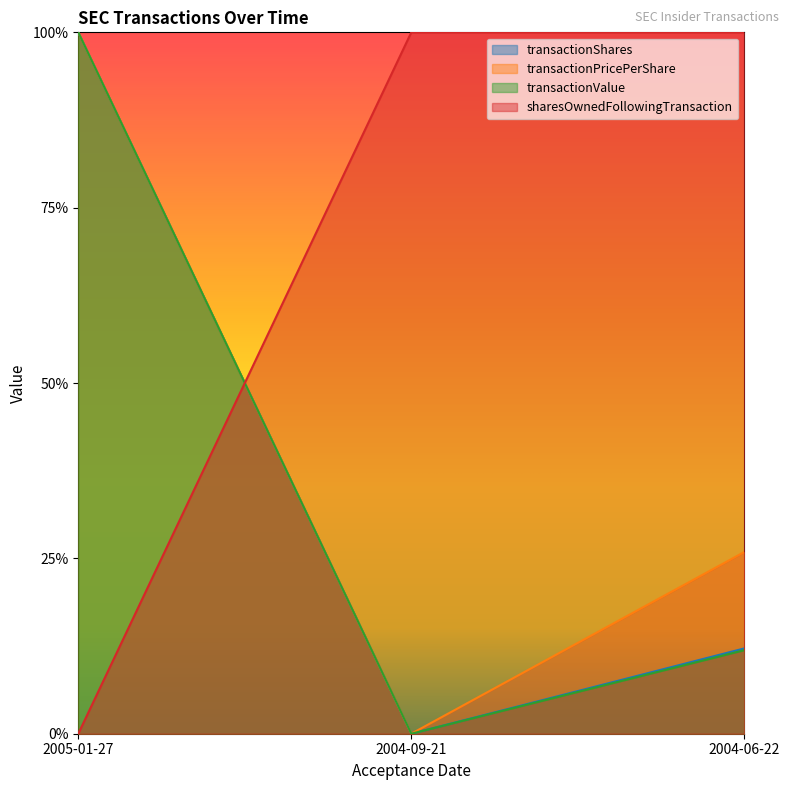

What is the label of the 1st point from the right?

2004-06-22